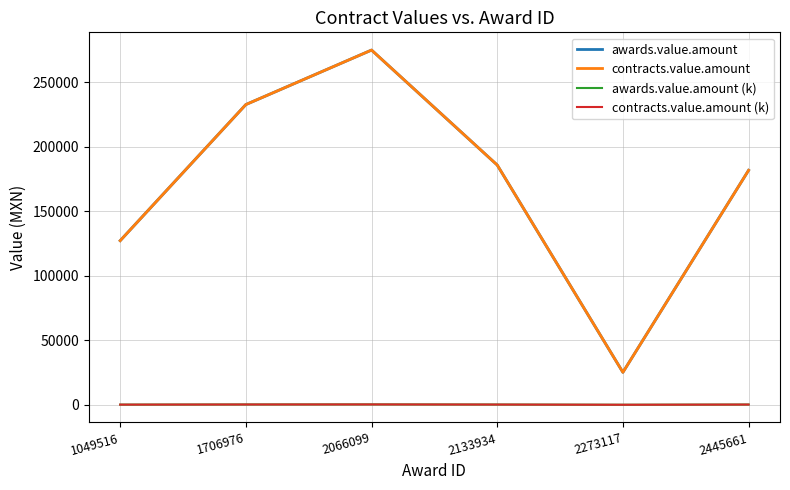

What is the difference between the highest and lowest values at 2273117?

25147.2